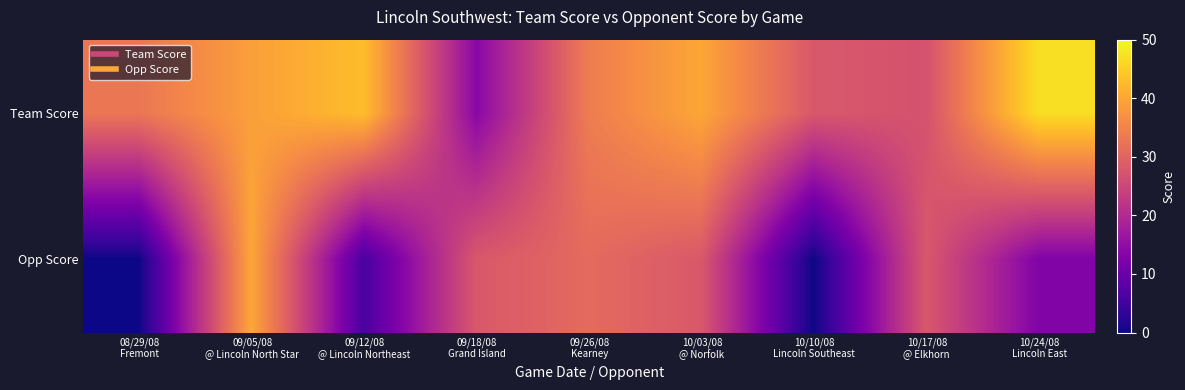

Rank the series by their average value, from lowest to highest.

Opp Score, Team Score